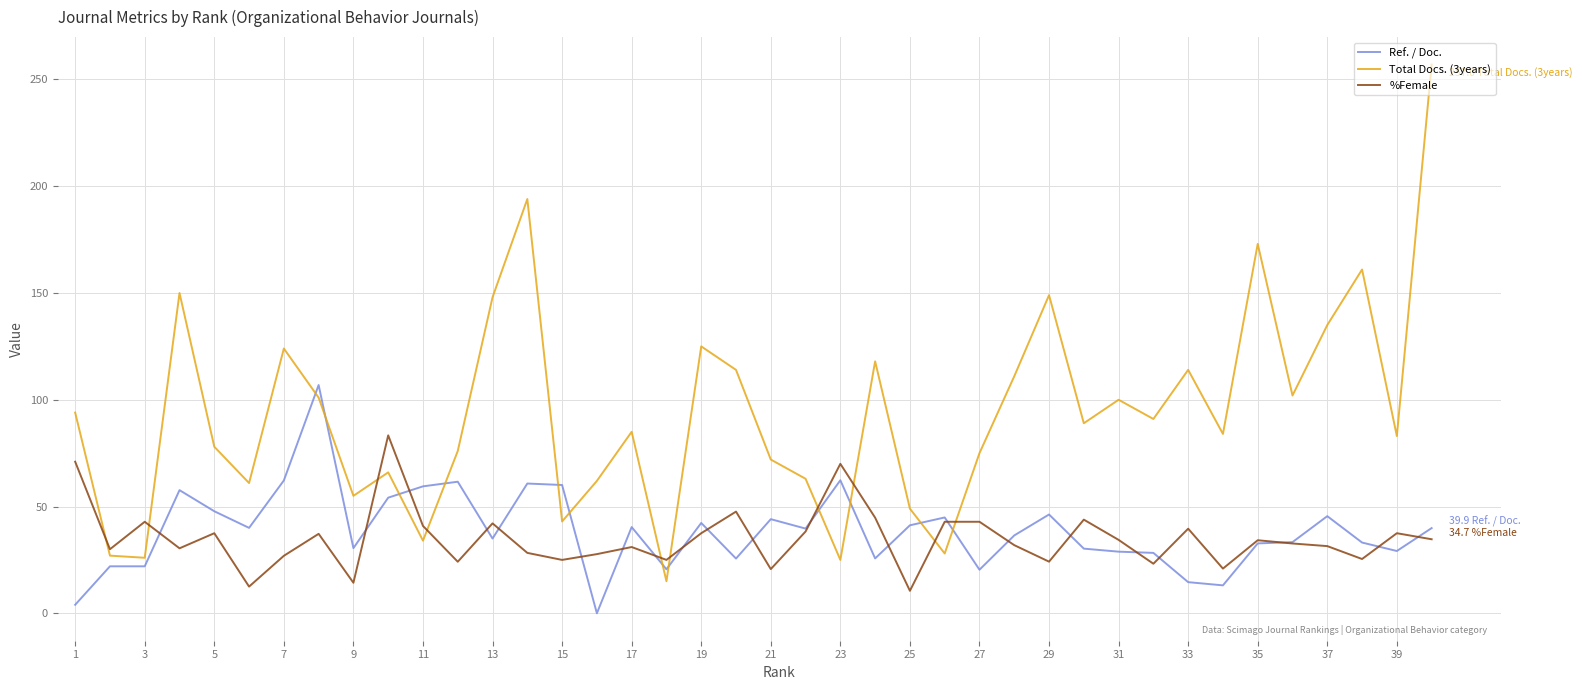

What is the difference between the maximum and minimum values in the Ref. / Doc. series?

106.9